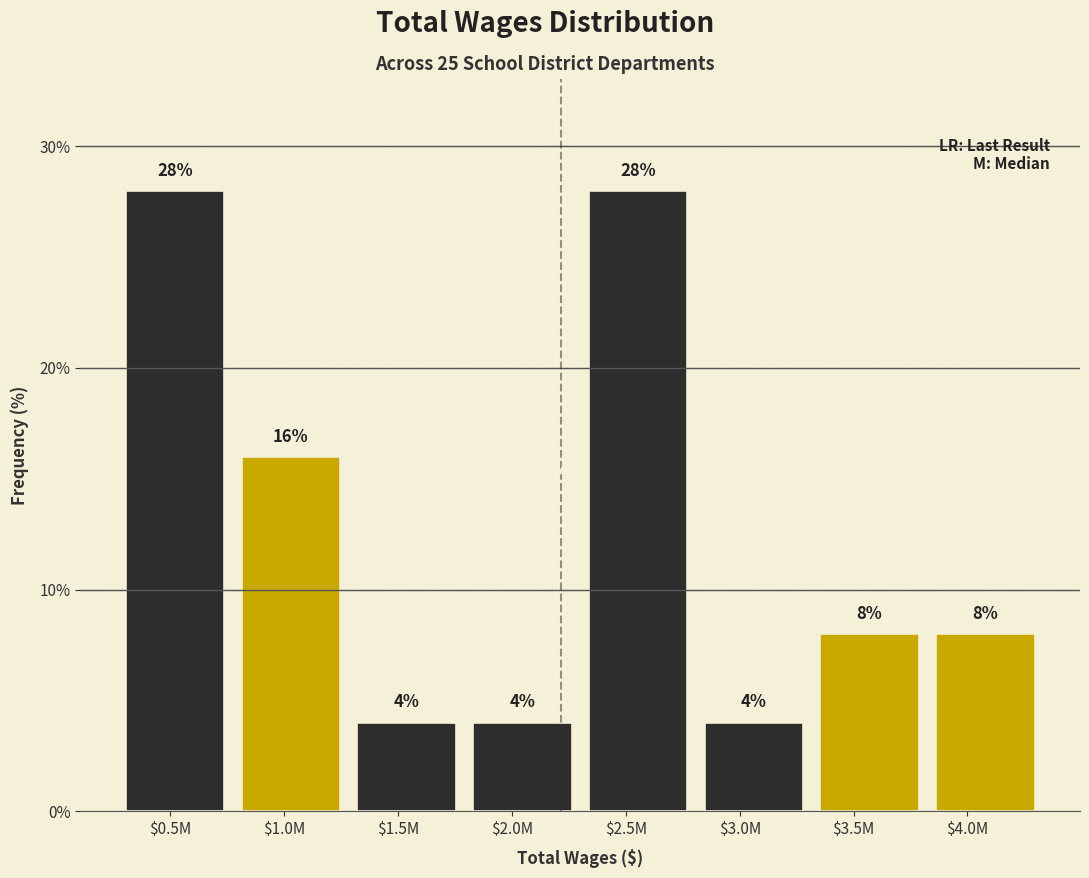

Reading left to right, extract all data points from this chart.

28.0	16.0	4.0	4.0	28.0	4.0	8.0	8.0